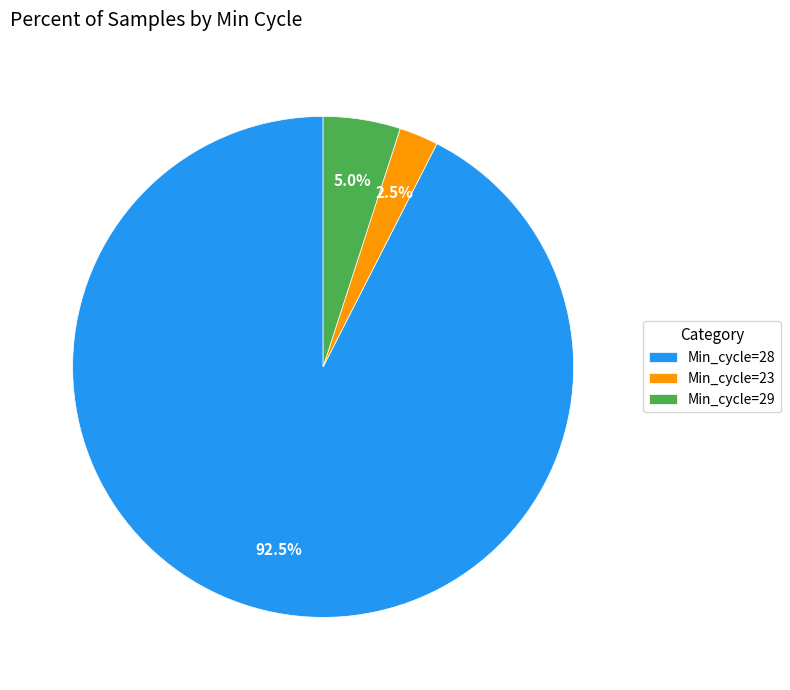

How many slices are in this pie chart?

3